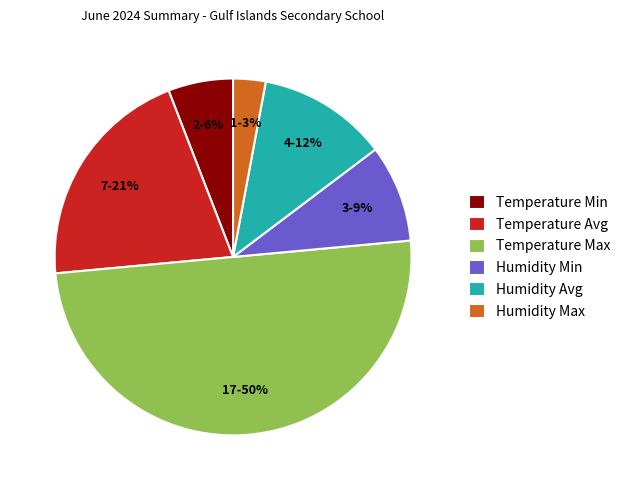

What is the smallest slice in the pie chart?

Humidity Max